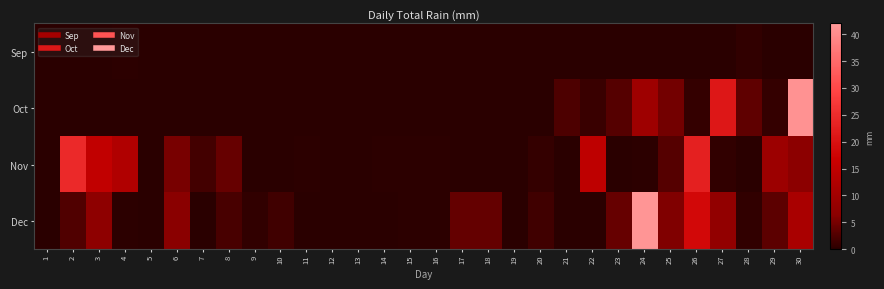

How many distinct data groups are displayed?

4